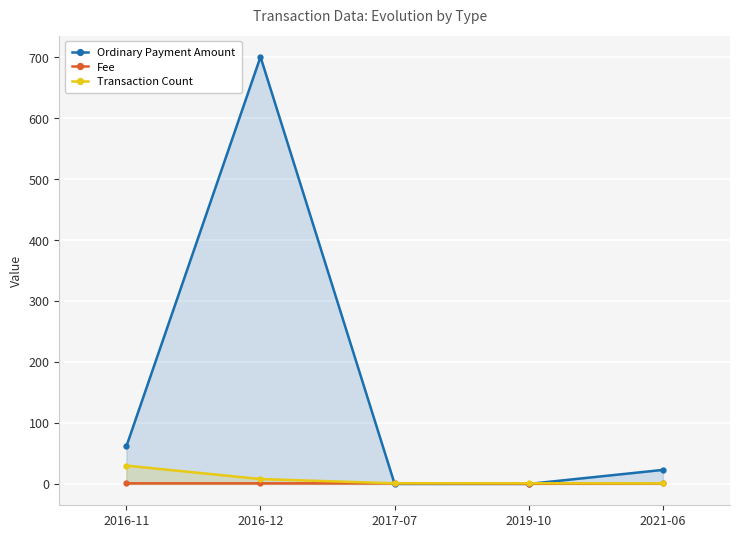

List the labels in order of Fee value, smallest first.

2019-10, 2016-11, 2016-12, 2017-07, 2021-06